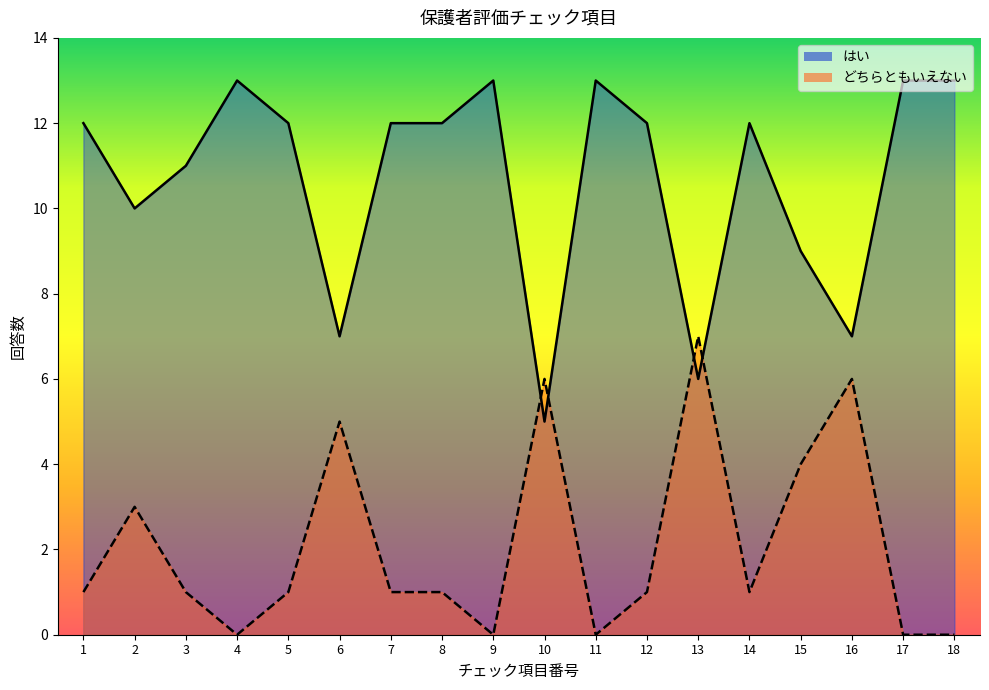

Which series has the largest total across all categories?

はい